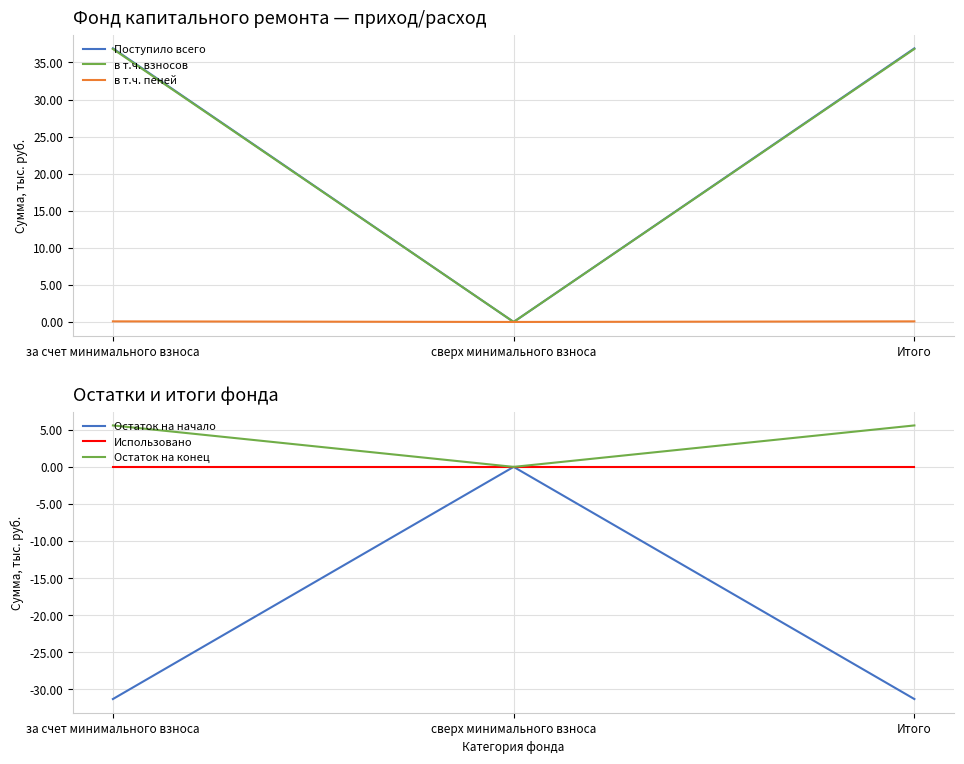

How many data points in Остаток на конец are above 5?

2